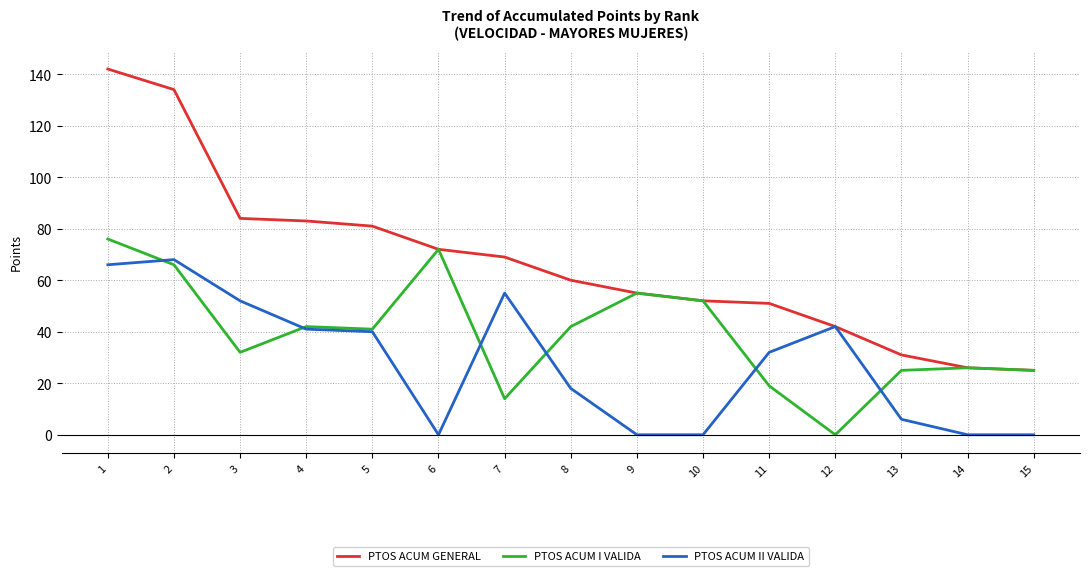

What is the difference between the second highest and minimum values in the PTOS ACUM II VALIDA series?

66